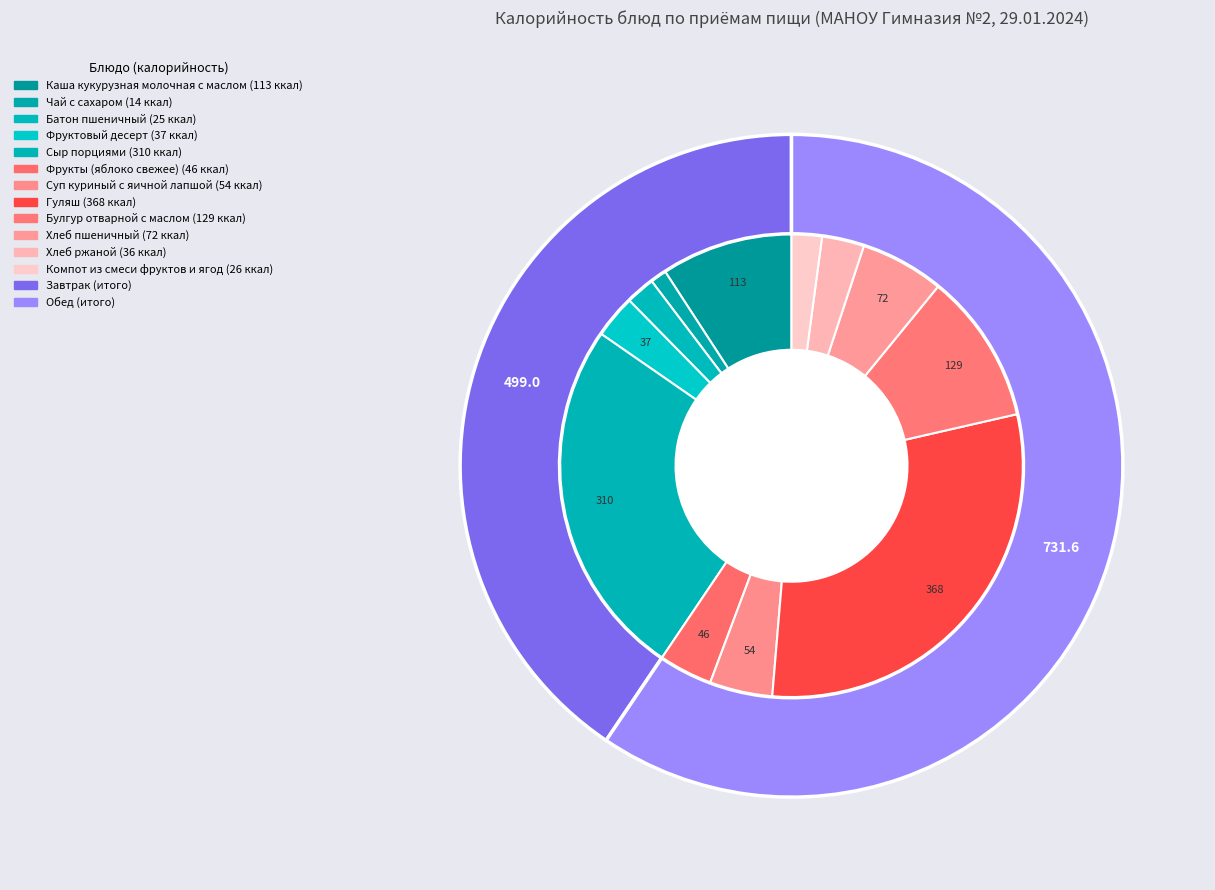

To the nearest percent, what is the difference between the Компот из смеси фруктов и ягод and Сыр порциями slice percentages?

23%